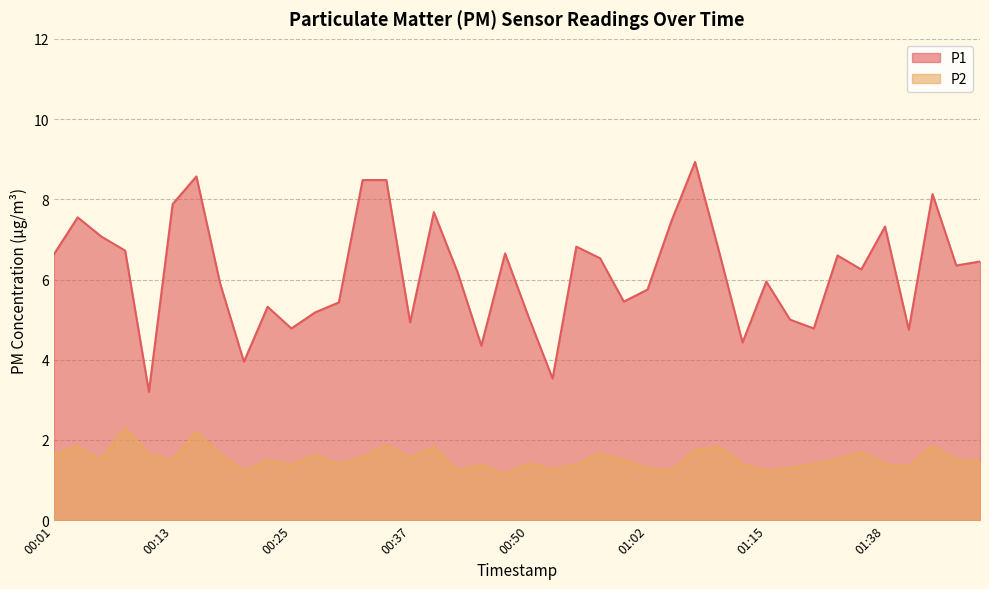

Reading right to left, transcribe all the data shown in this chart.

P1: 01:48=6.5	01:45=6.3	01:43=8.1	01:41=4.8	01:38=7.3	01:36=6.2	01:33=6.6	01:28=4.8	01:25=5.0	01:15=6.0	01:12=4.4	01:10=6.7	01:07=8.9	01:05=7.5	01:02=5.8	01:00=5.5	00:57=6.5	00:55=6.8	00:53=3.5	00:50=5.0	00:48=6.7	00:45=4.3	00:42=6.2	00:40=7.7	00:37=4.9	00:35=8.5	00:32=8.5	00:30=5.4	00:28=5.2	00:25=4.8	00:23=5.3	00:20=4.0	00:18=5.9	00:15=8.6	00:13=7.9	00:11=3.2	00:08=6.7	00:06=7.1	00:03=7.5	00:01=6.6
P2: 01:48=1.4	01:45=1.5	01:43=1.9	01:41=1.3	01:38=1.4	01:36=1.7	01:33=1.5	01:28=1.4	01:25=1.3	01:15=1.2	01:12=1.4	01:10=1.8	01:07=1.8	01:05=1.2	01:02=1.3	01:00=1.5	00:57=1.7	00:55=1.4	00:53=1.3	00:50=1.4	00:48=1.1	00:45=1.4	00:42=1.2	00:40=1.8	00:37=1.6	00:35=1.9	00:32=1.6	00:30=1.4	00:28=1.6	00:25=1.4	00:23=1.5	00:20=1.2	00:18=1.6	00:15=2.2	00:13=1.5	00:11=1.6	00:08=2.3	00:06=1.5	00:03=1.9	00:01=1.6